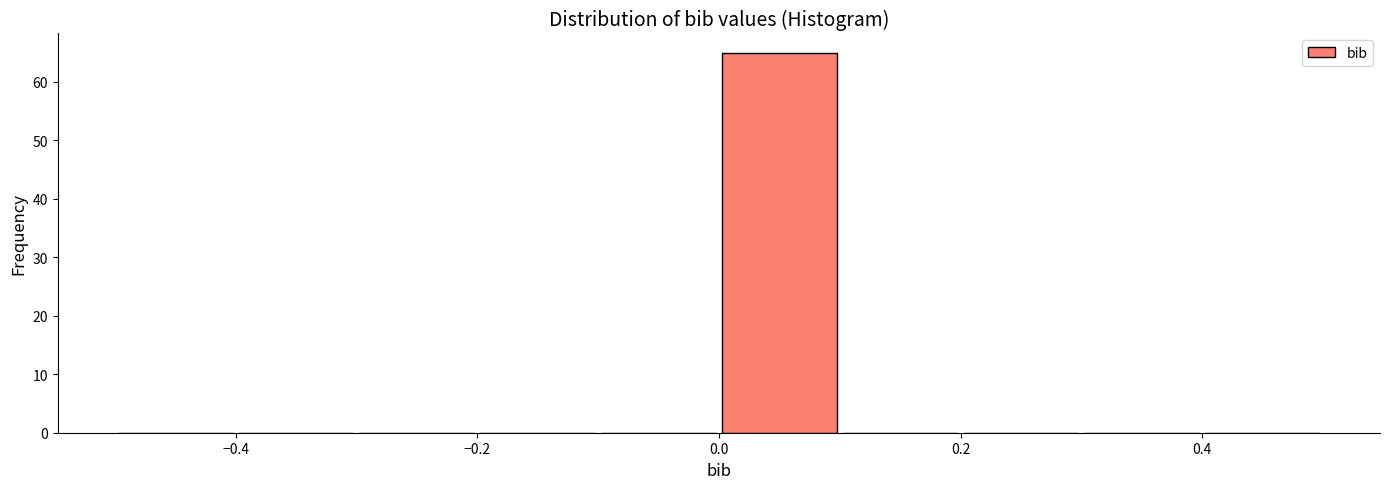

Over which range of the x-axis is the bar tallest?

0.0 to 0.1